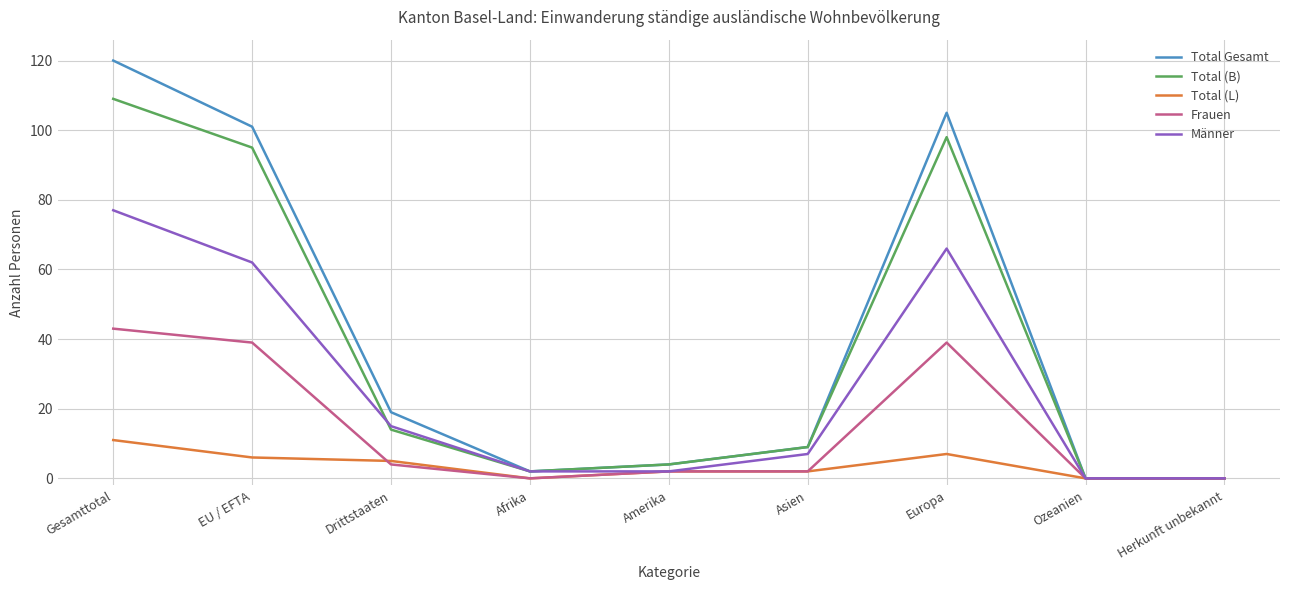

What is the maximum value shown in the chart?

120